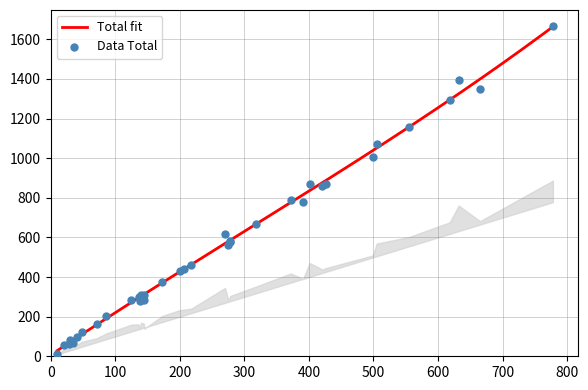

What is the highest value of the Total fit series?

1663.8